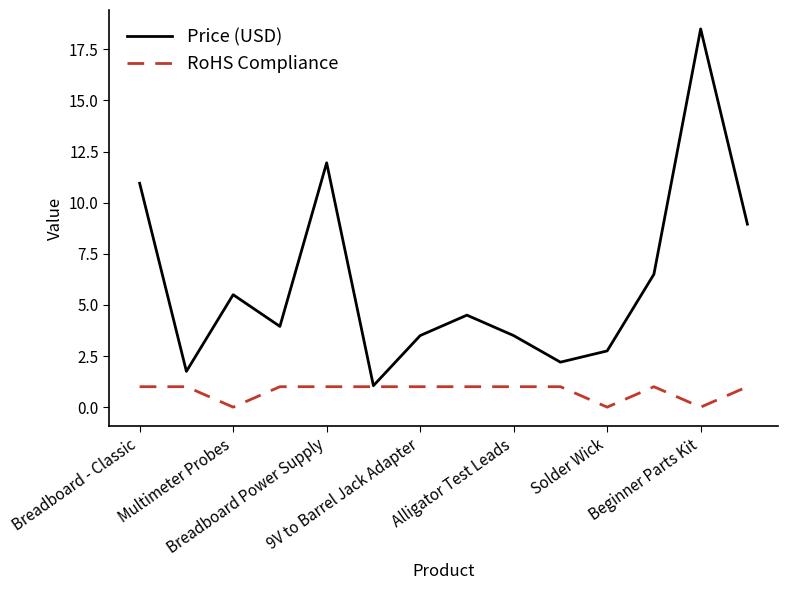

Which series has the largest range (max minus min)?

Price (USD)